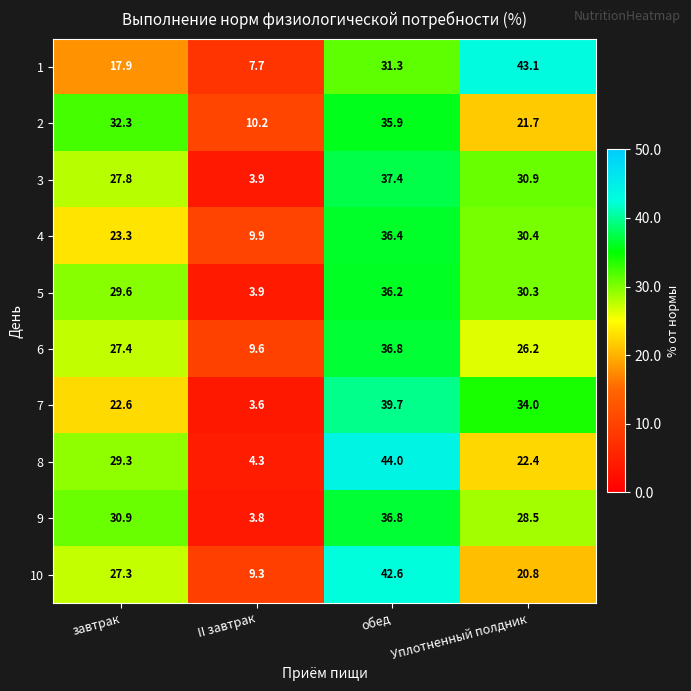

Is it true that 6 equals 13.9 at II завтрак?

False